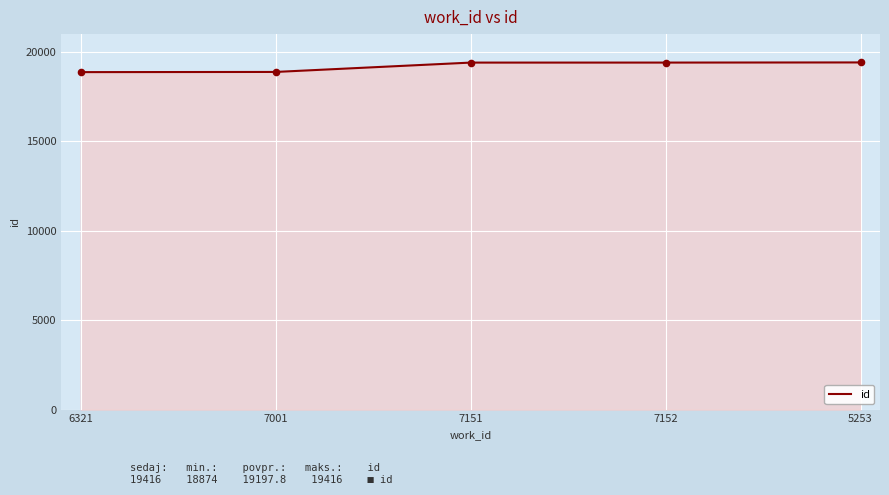

What is the ratio of the value at 7151 to the value at 7001?

1.0